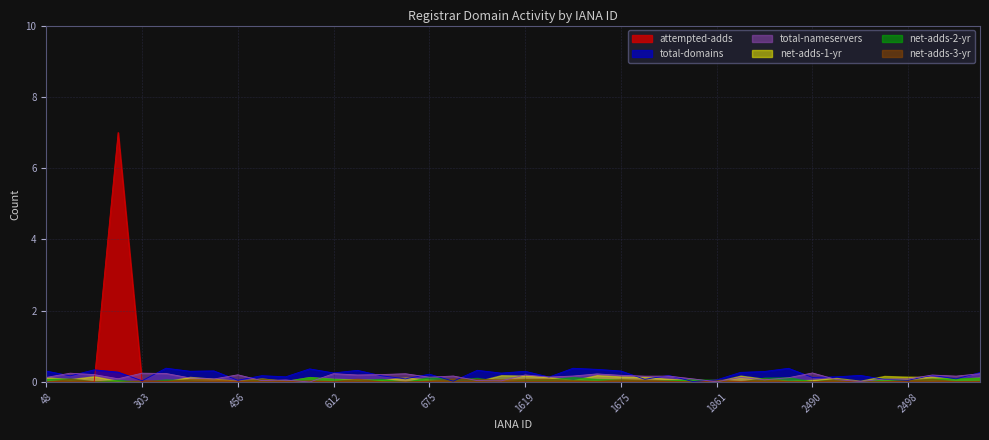

What are all the series names shown in the legend?

attempted-adds, total-domains, total-nameservers, net-adds-1-yr, net-adds-2-yr, net-adds-3-yr